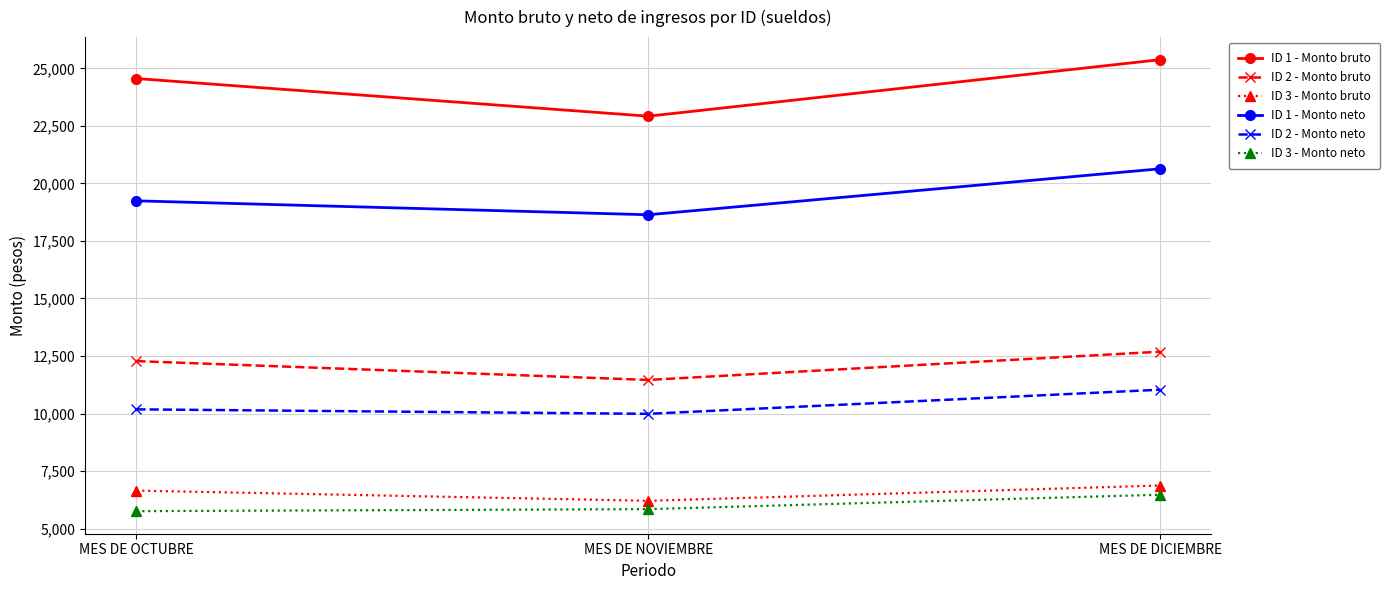

Is it true that ID 2 - Monto neto equals 17587.3 at MES DE NOVIEMBRE?

False